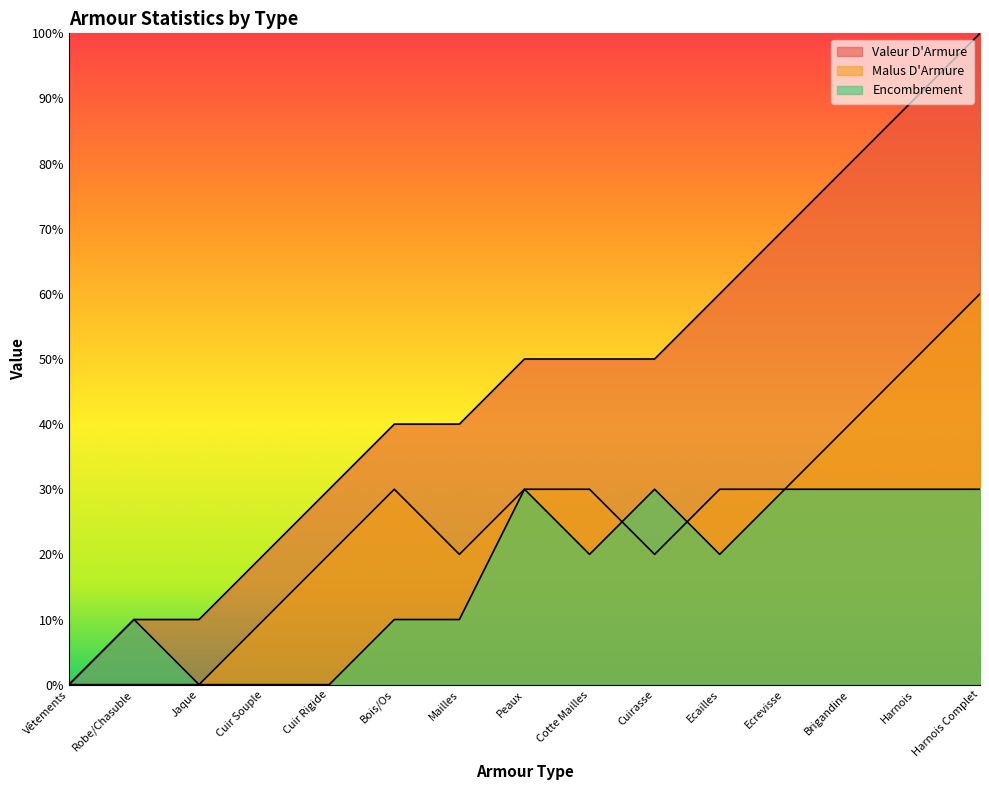

Rank the series at Ecrevisse from highest to lowest value.

Valeur D'Armure, Malus D'Armure, Encombrement